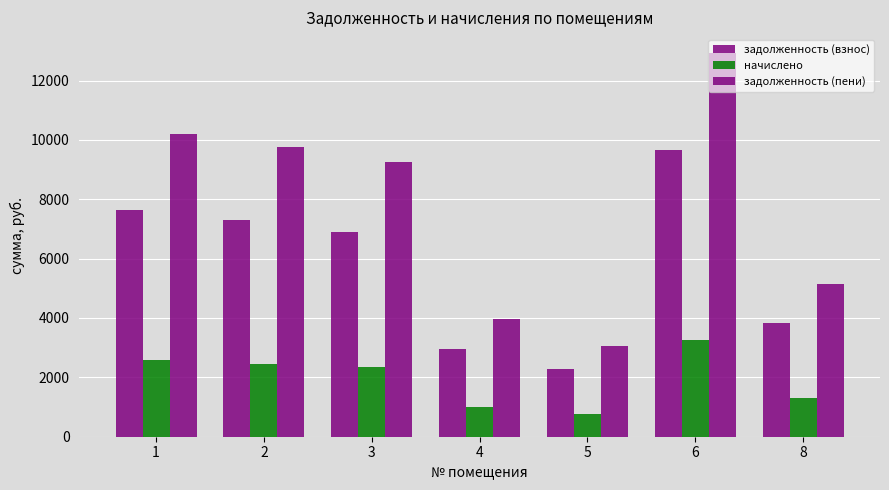

What is the sum of all начислено values?

13692.2